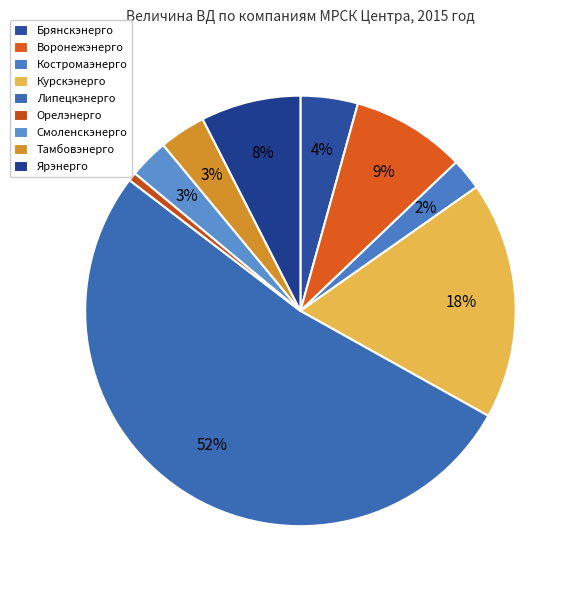

Is there any slice that represents more than half of the pie?

Yes